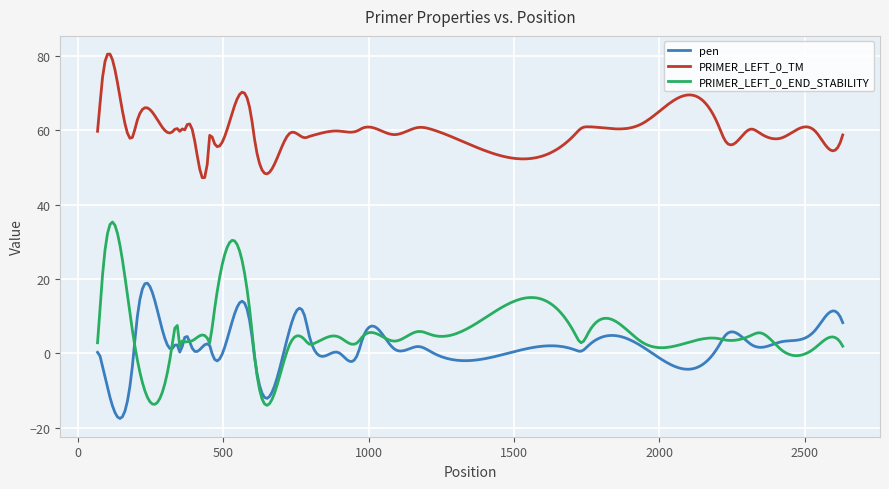

At how many categories does at least one series exceed 0?

300